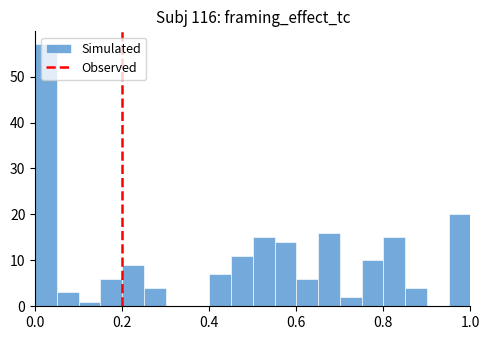

Read against the x-axis, roughly where is the centre of the tallest bar?

0.02